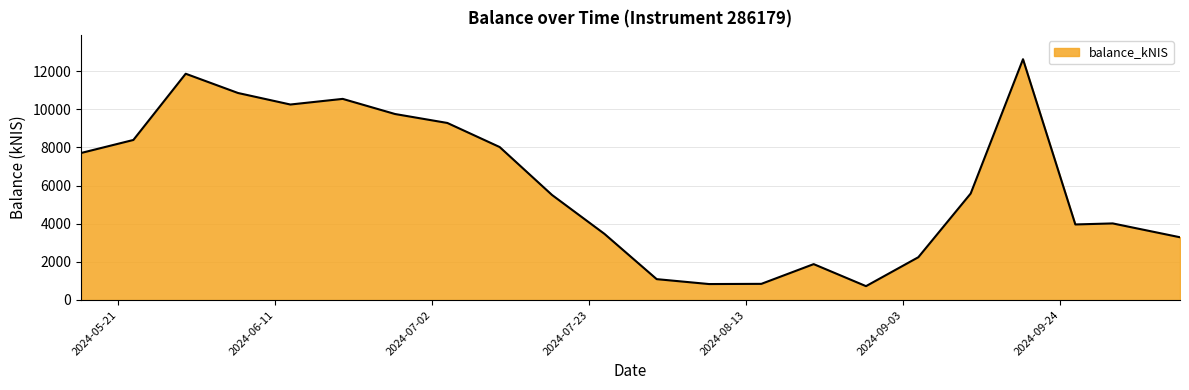

What is the greatest value displayed?

12628.0